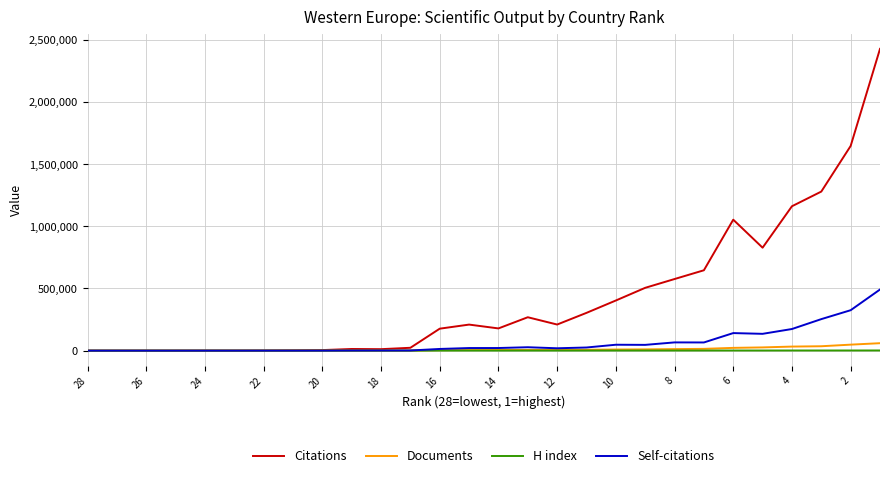

Which series has the largest range (max minus min)?

Citations